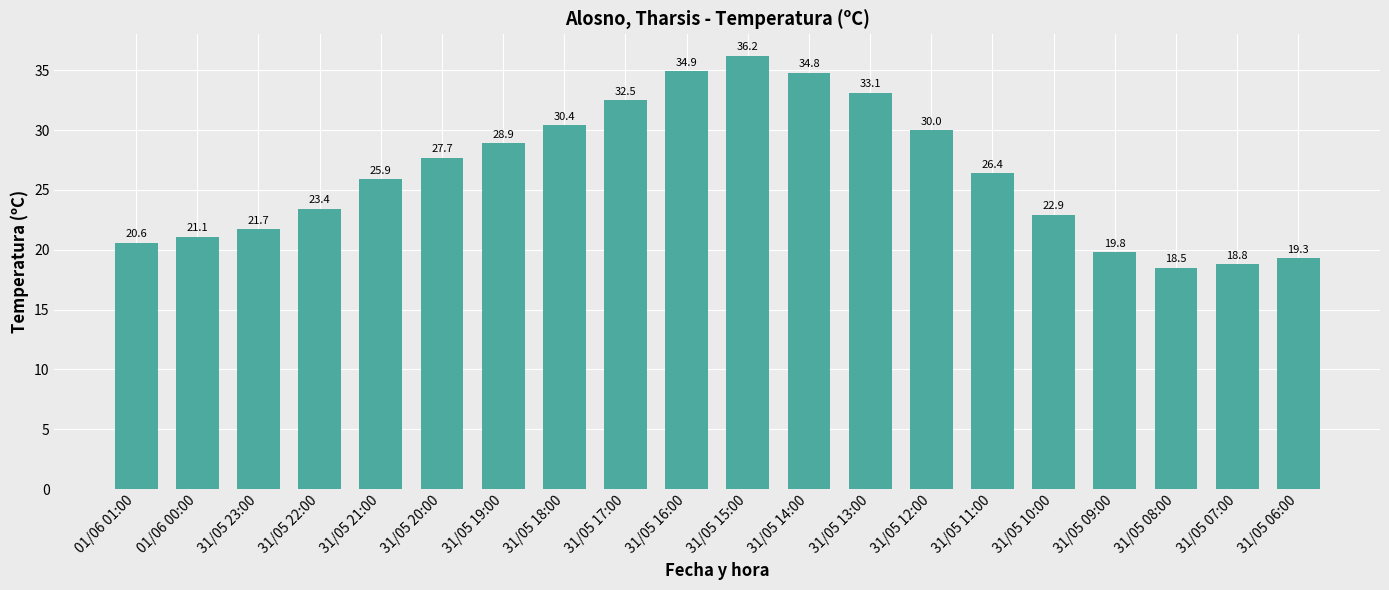

The chart shows a value of 9.7 at 01/06 00:00. True or false?

False